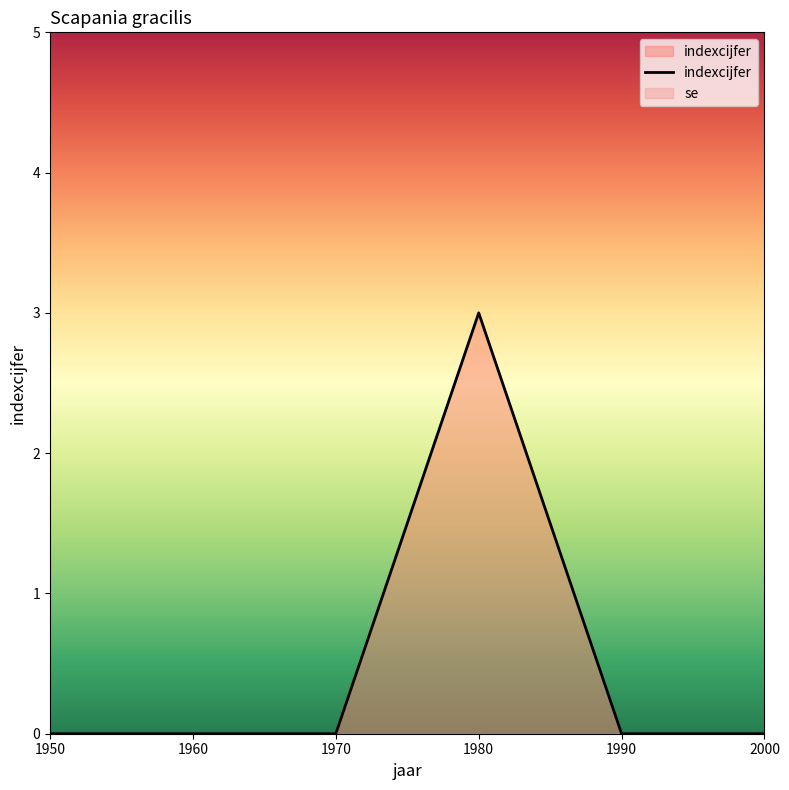

What is the approximate value at 1980?

3